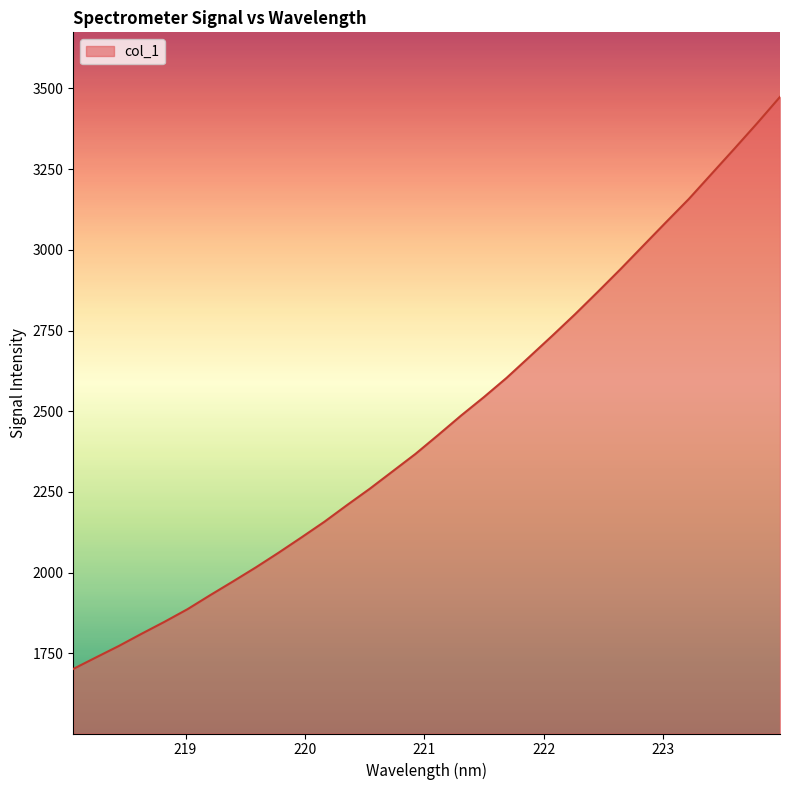

How many values are below 2426?

16